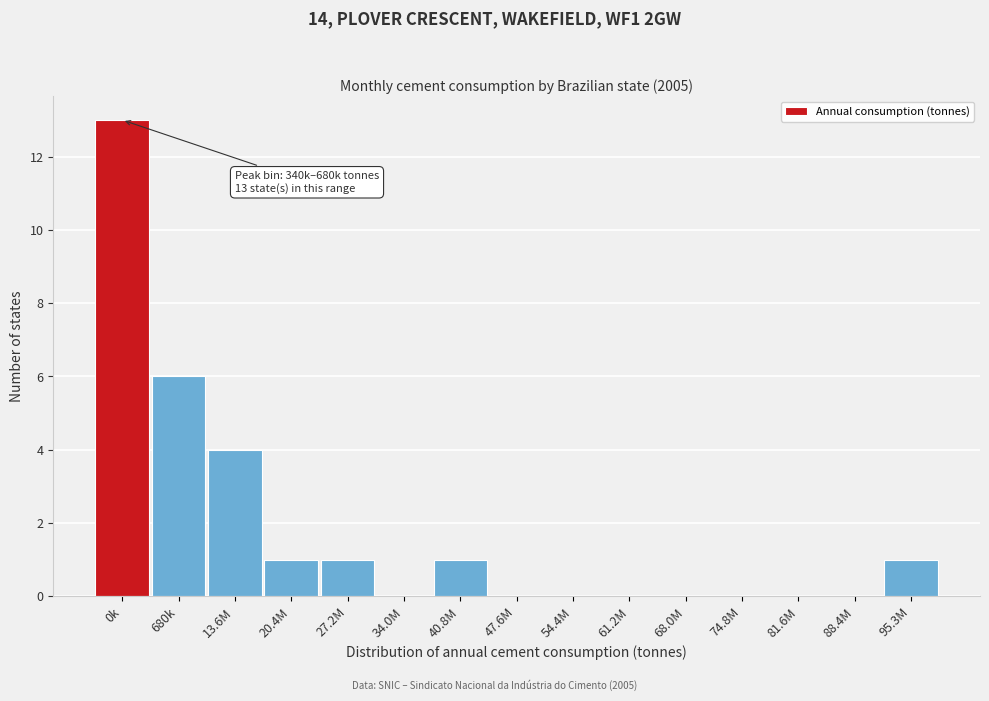

Reading left to right, extract all data points from this chart.

0k=13	680k=6	13.6M=4	20.4M=1	27.2M=1	34.0M=0	40.8M=1	47.6M=0	54.4M=0	61.2M=0	68.0M=0	74.8M=0	81.6M=0	88.4M=0	95.3M=1